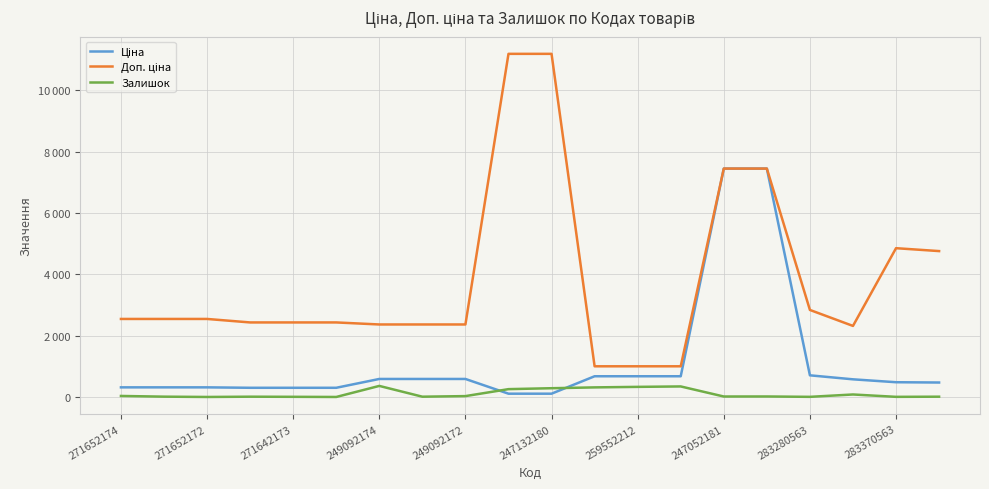

Is this an area chart (filled region under the line)?

No